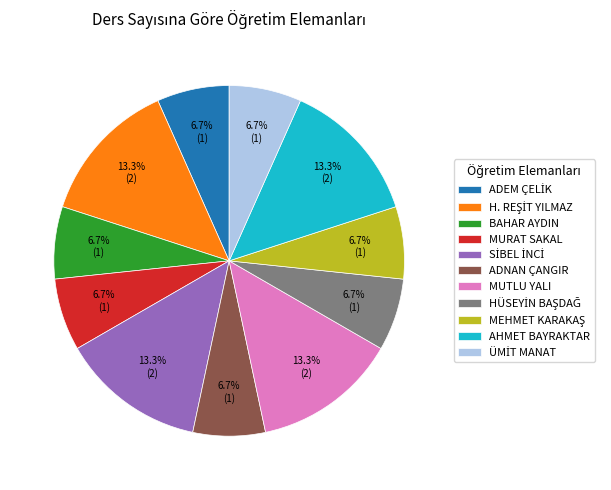

Count the number of slices in the pie.

11